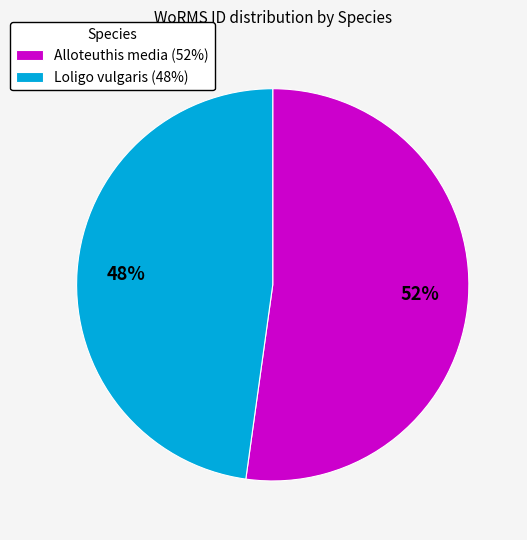

Is there any slice that represents more than half of the pie?

Yes